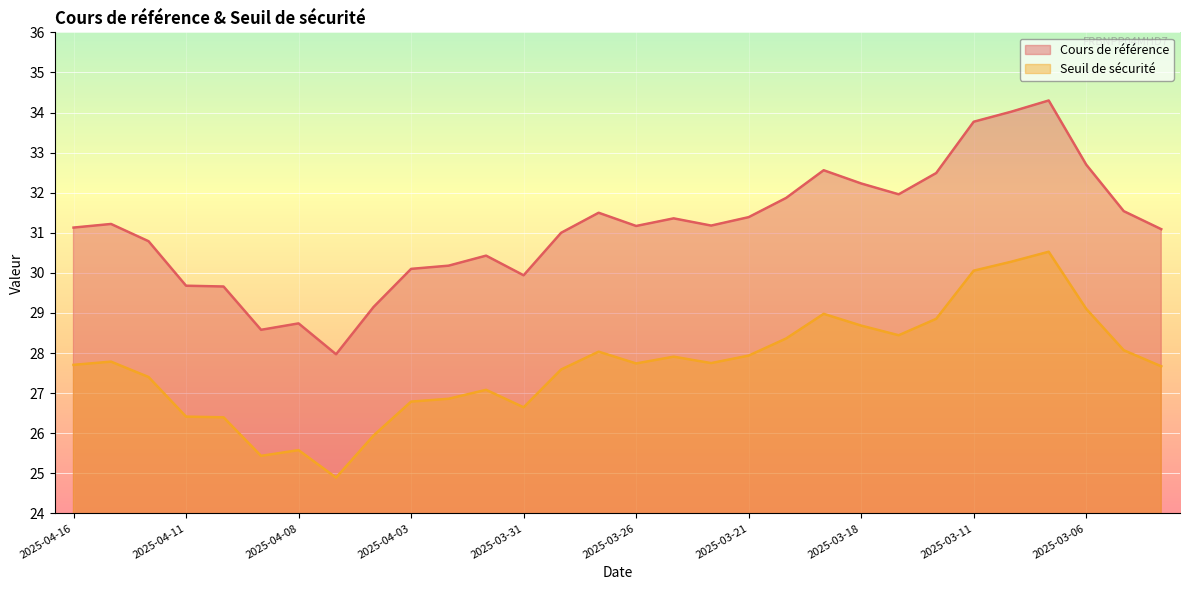

Which category has the highest value in the Cours de référence series?

2025-03-07